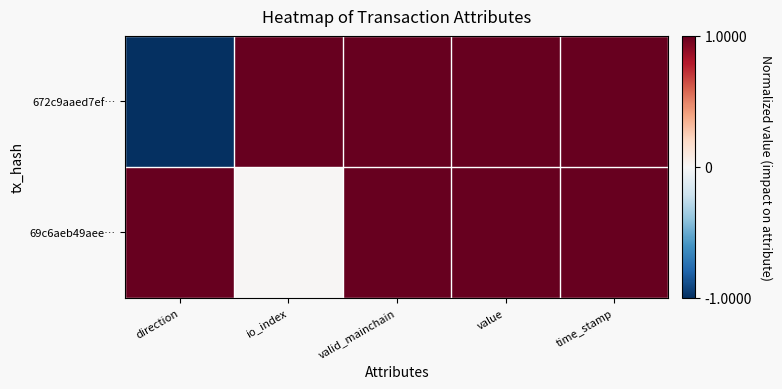

What is the spread (max minus min) of values at io_index?

1.0